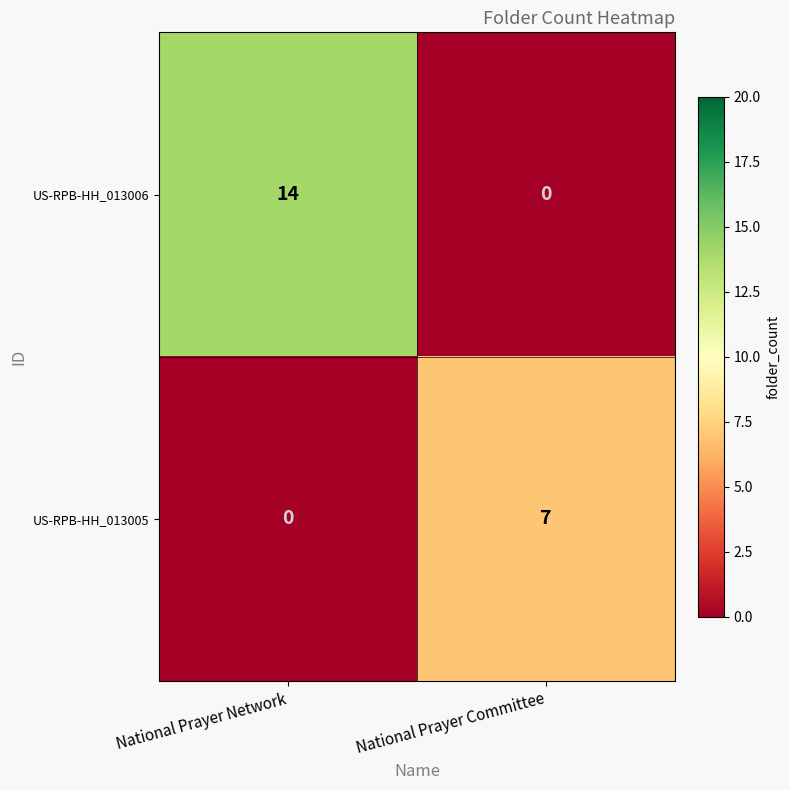

Which series changed the most between National Prayer Network and National Prayer Committee?

US-RPB-HH_013006